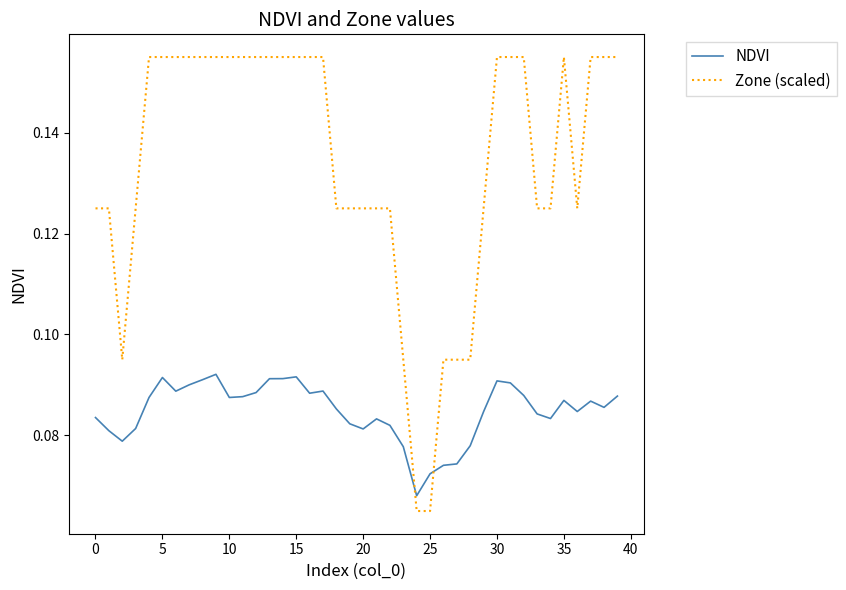

Count the number of data series in this chart.

2